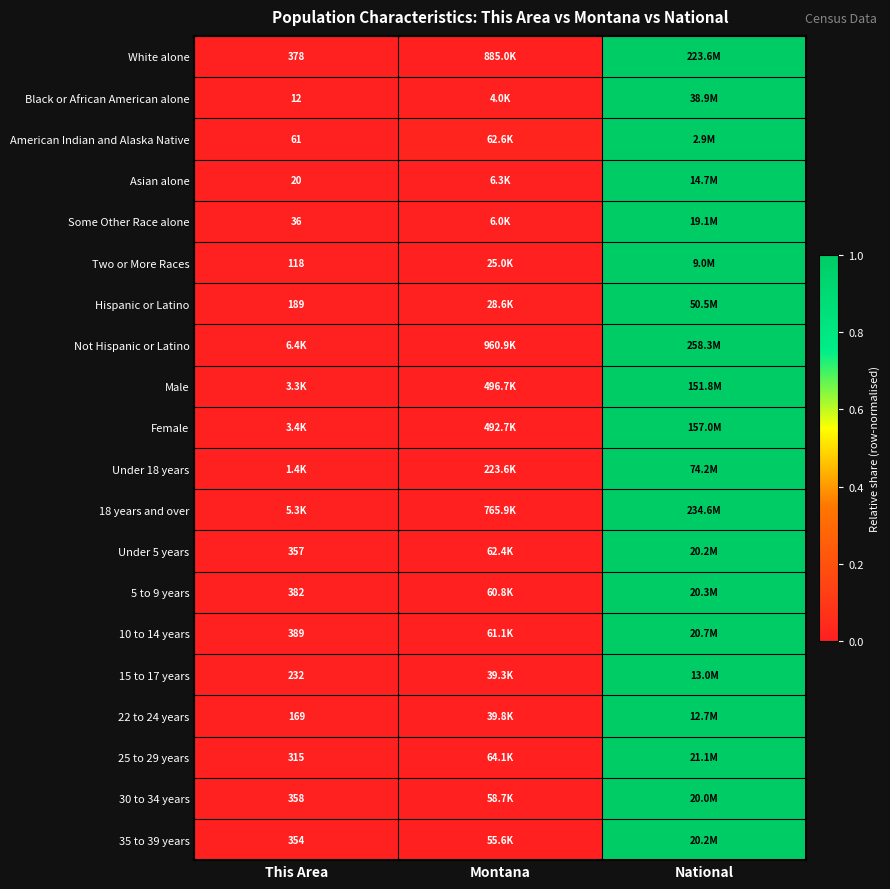

What is the difference between the maximum and second lowest values in the Not Hispanic or Latino series?

1.0